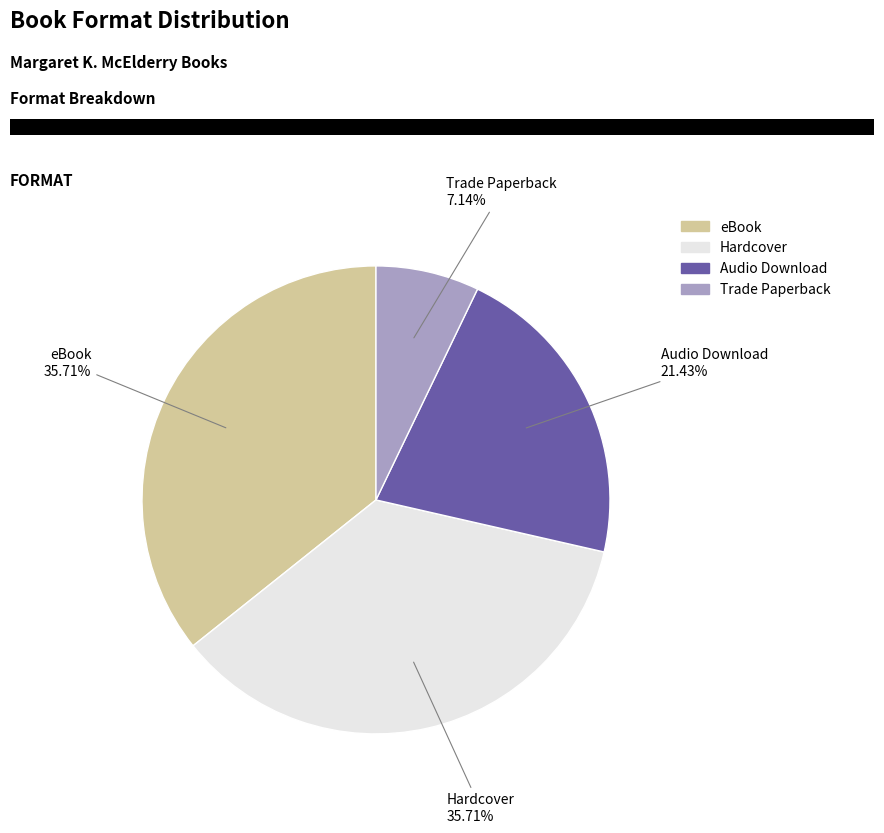

How many slices are in this pie chart?

4